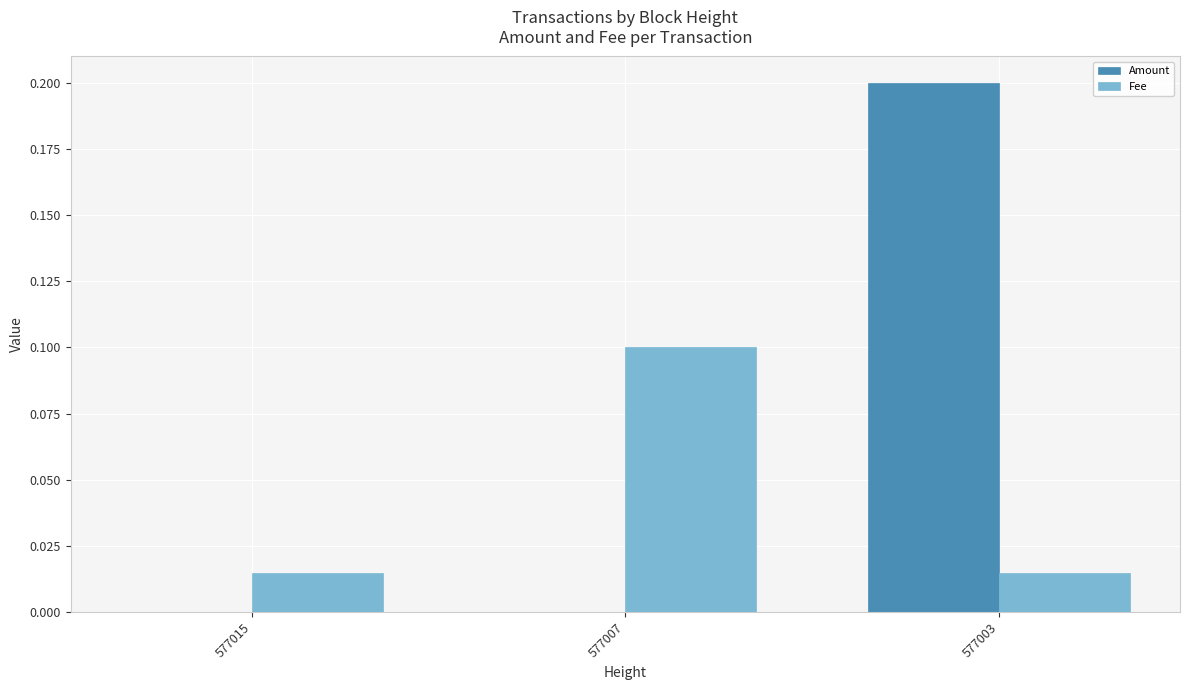

The Fee series shows 0.1 at 577007. True or false?

True